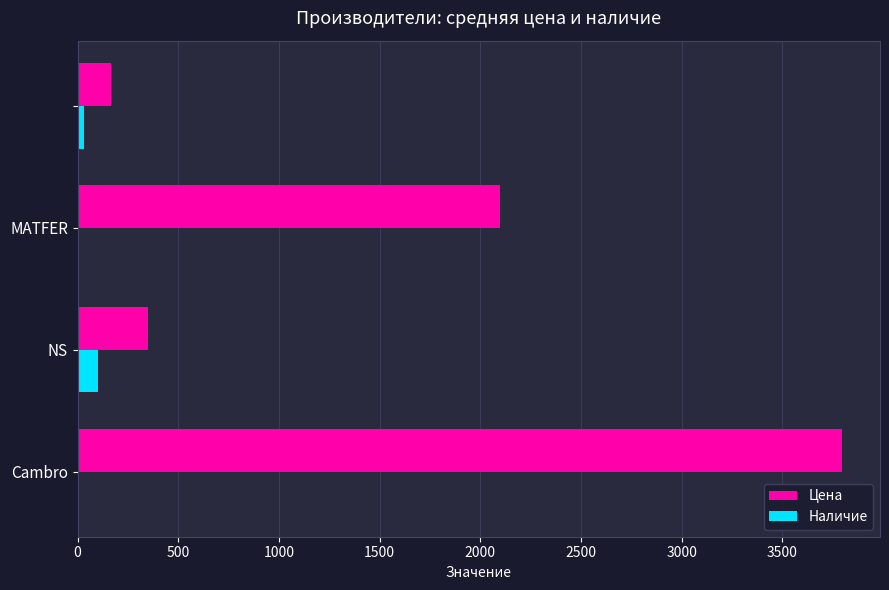

What is the maximum value shown in the chart?

3795